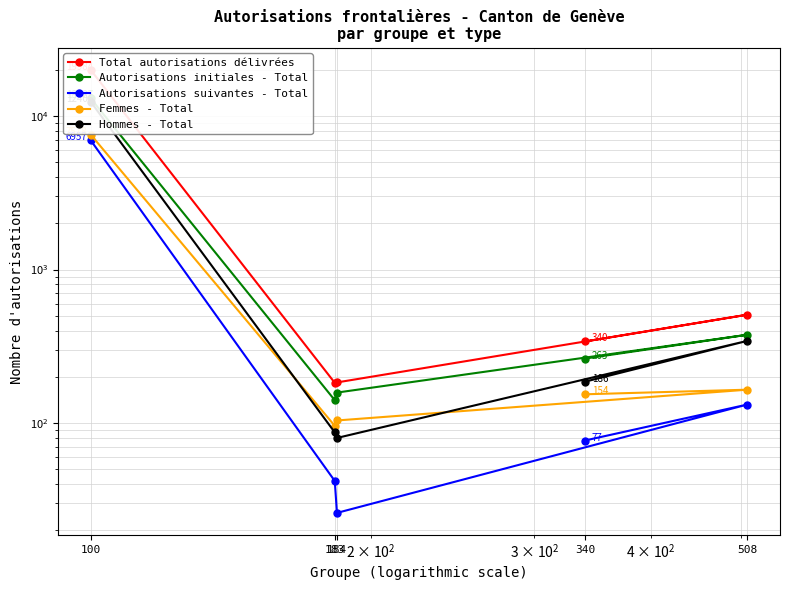

How many values in the Total autorisations délivrées series exceed 340?

2